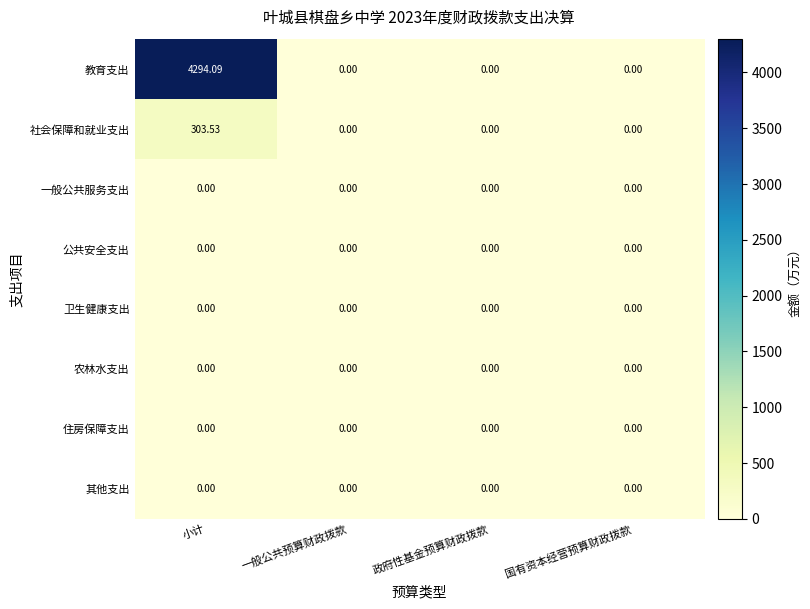

Which series has the largest total across all categories?

教育支出